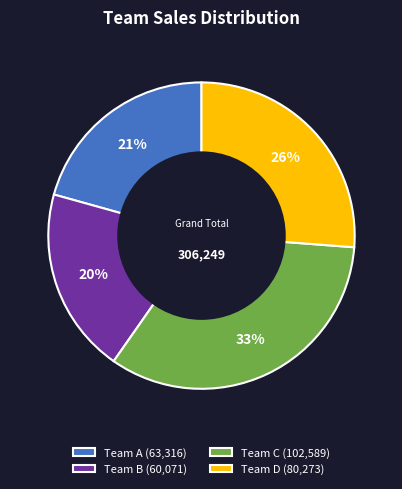

To the nearest percent, what percentage of the pie is Team C?

33%